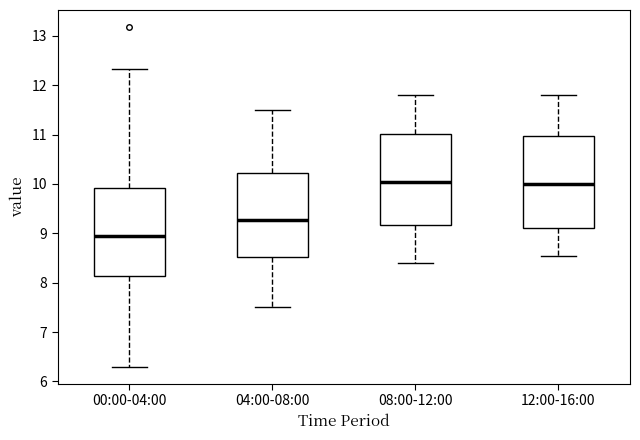

Which box's median line is the lowest?

00:00-04:00